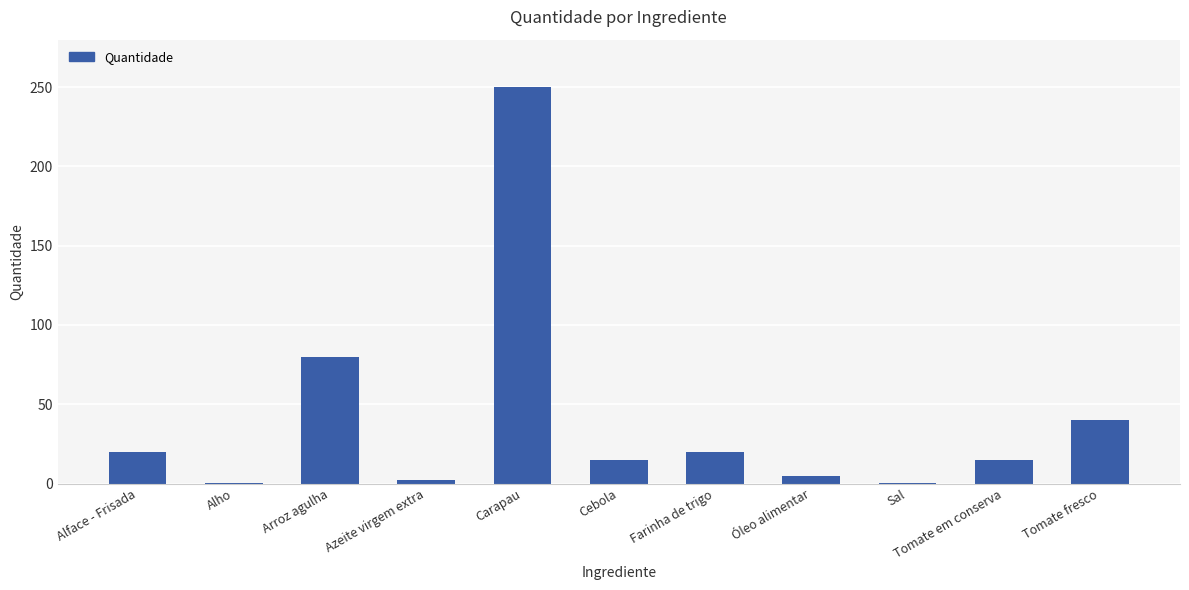

What is the maximum value shown in the chart?

250.0